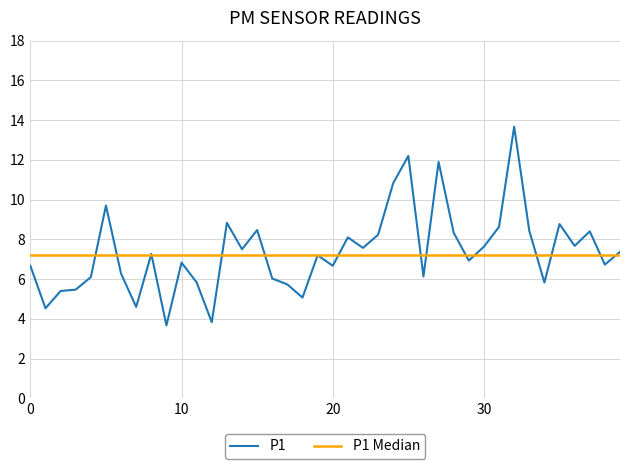

Does the chart display data point markers on the line(s)?

No